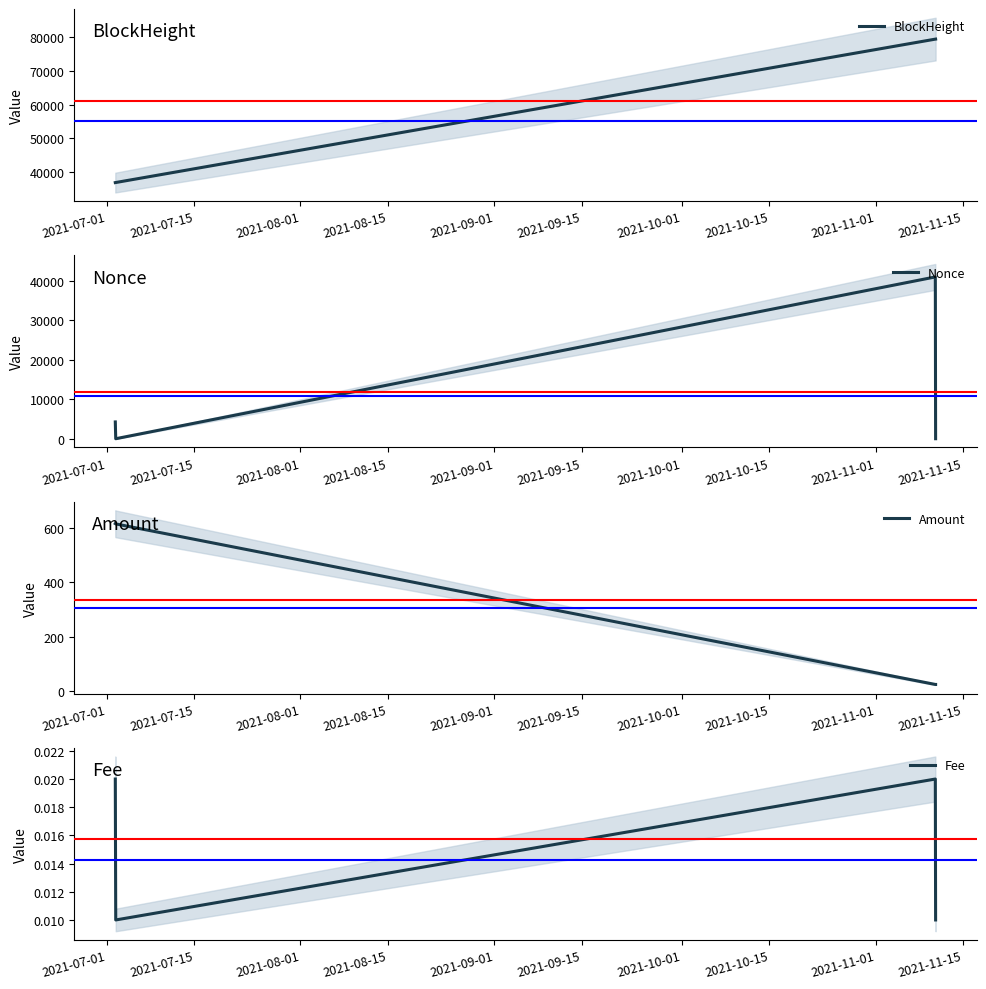

What is the lowest value of the BlockHeight series?

36774